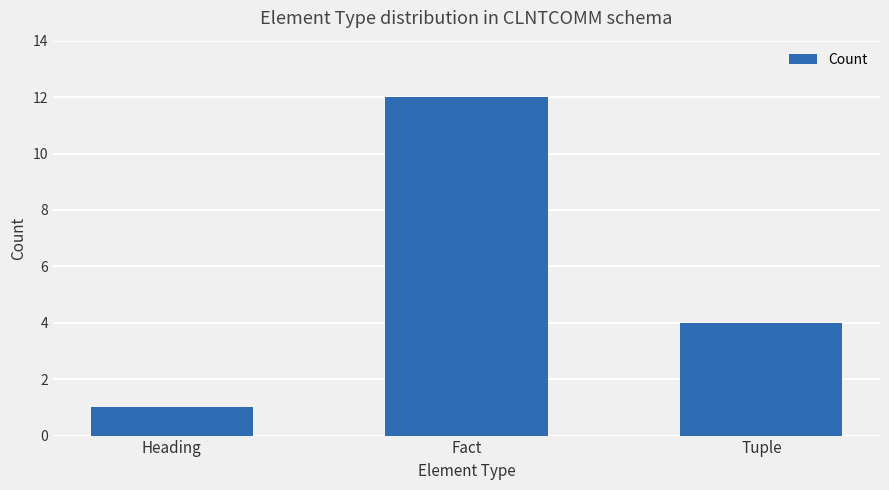

Which has a higher value, Heading or Fact?

Fact